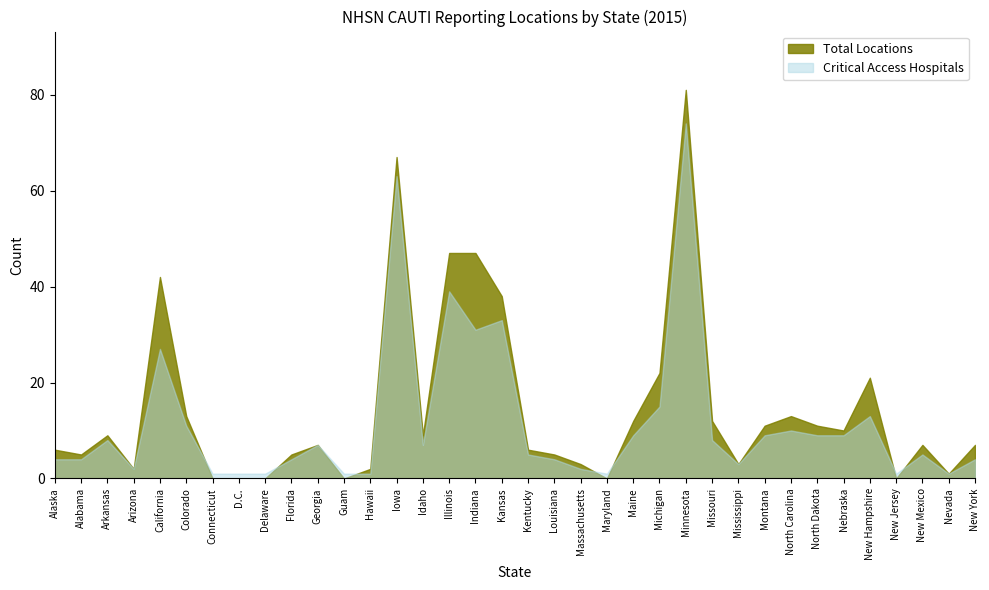

Which series ends up on top after the final intersection of Total Locations and Critical Access Hospitals?

Total Locations